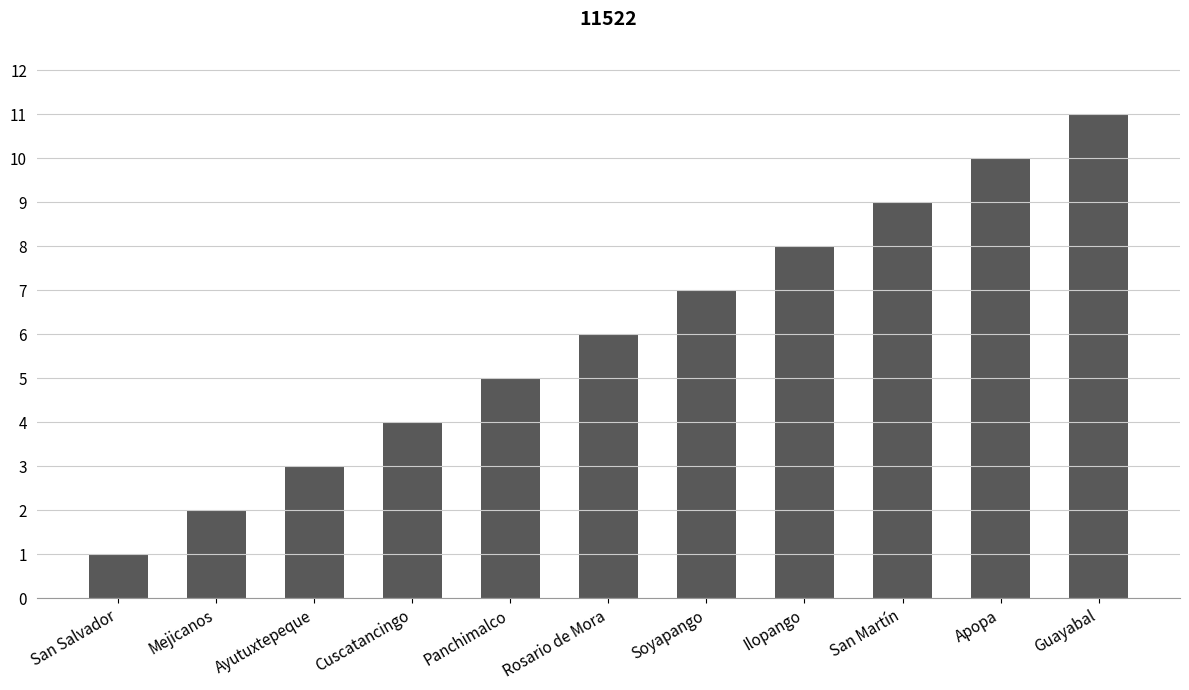

What is the difference between the values at Ilopango and Ayutuxtepeque?

5